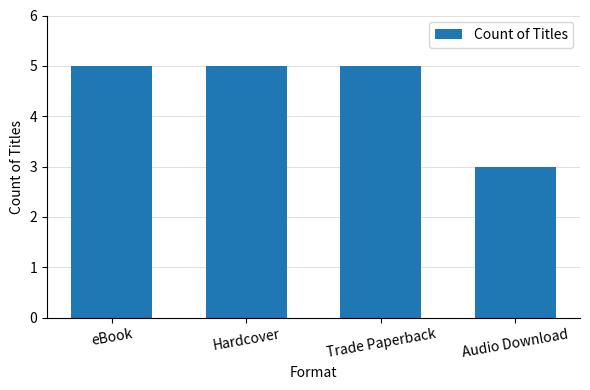

Read the value at Audio Download.

3